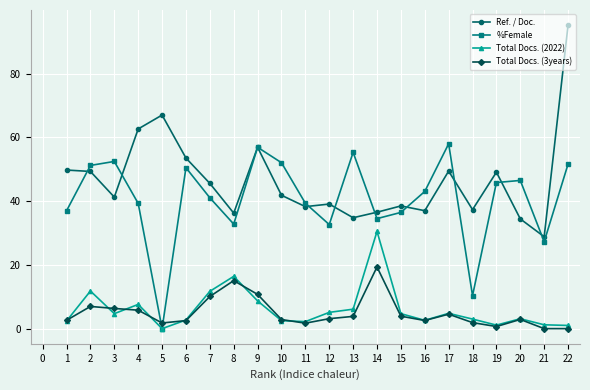

Rank the series by their maximum value, from lowest to highest.

Total Docs. (3years), Total Docs. (2022), %Female, Ref. / Doc.